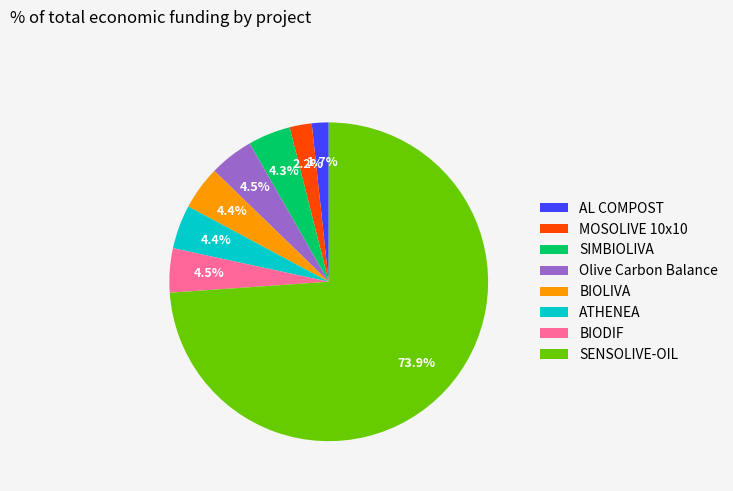

Which category accounts for the majority?

SENSOLIVE-OIL